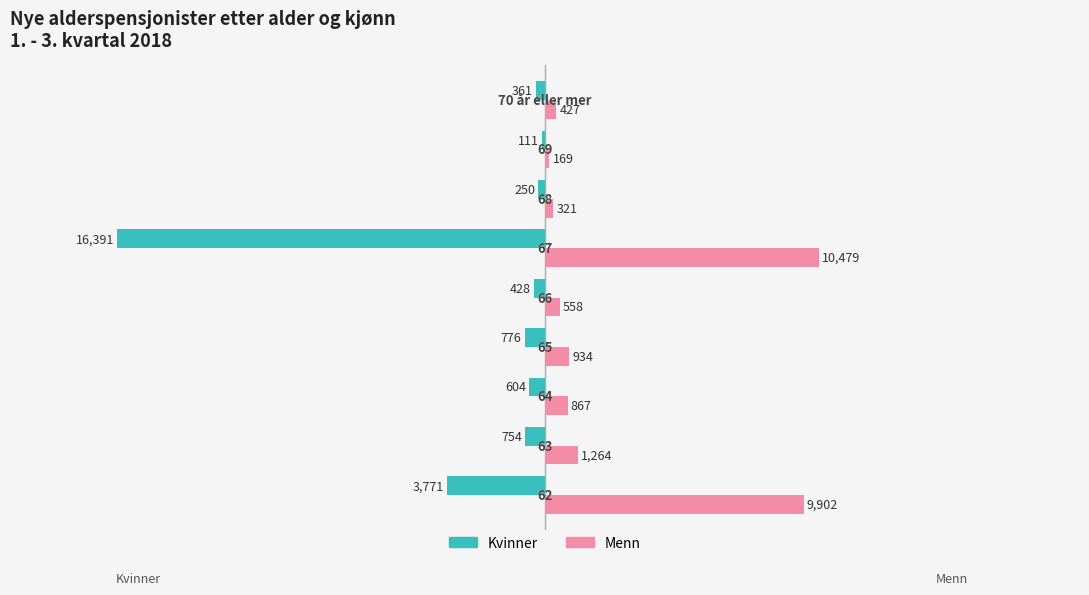

What are all the series names shown in the legend?

Kvinner, Menn